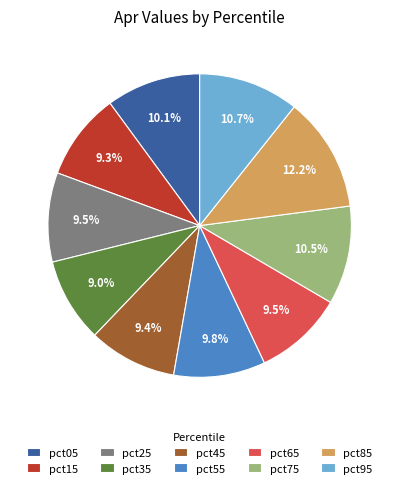

True or false: pct35 accounts for 9% of the total.

True